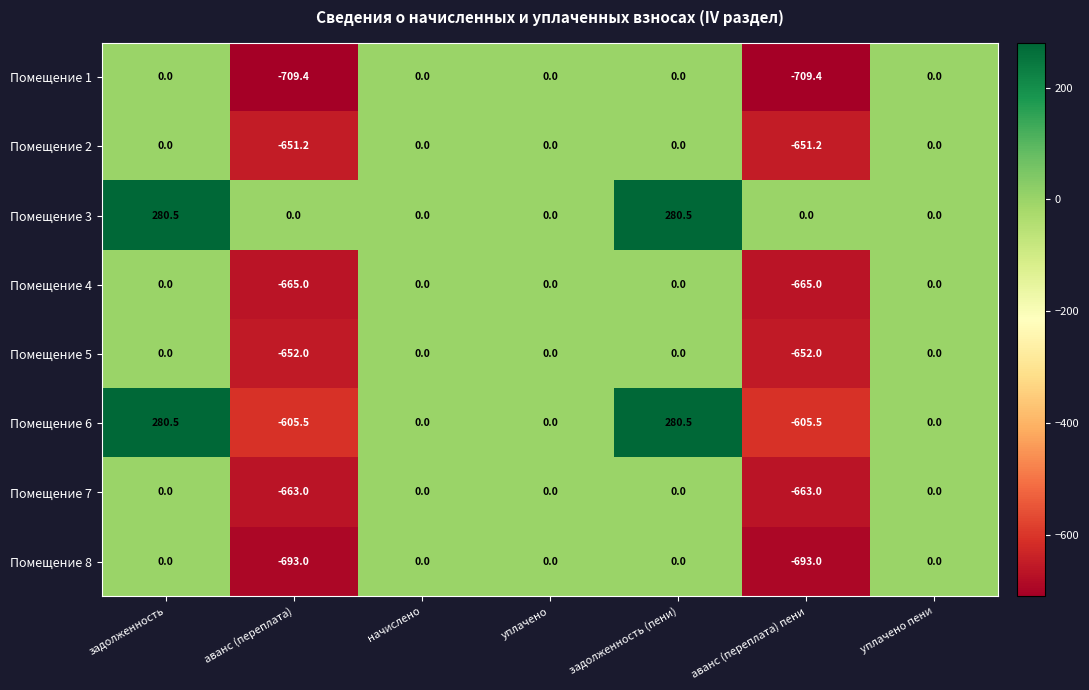

What is the sum of all Помещение 3 values?

561.0